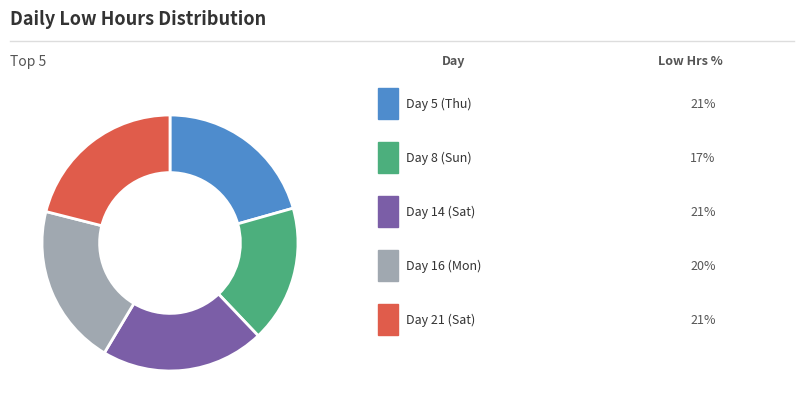

Is there a majority slice in this chart?

No